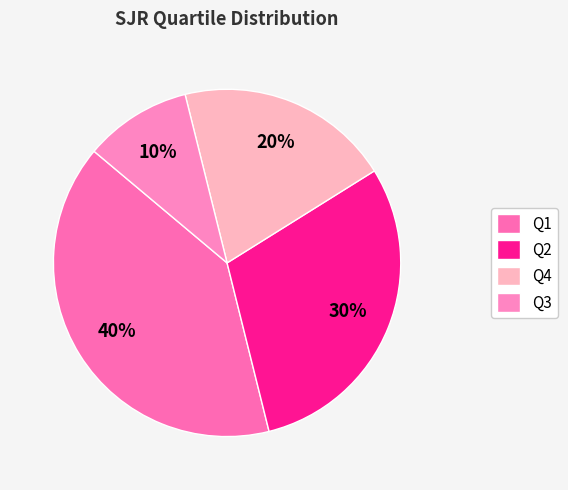

How many segments does this pie chart have?

4